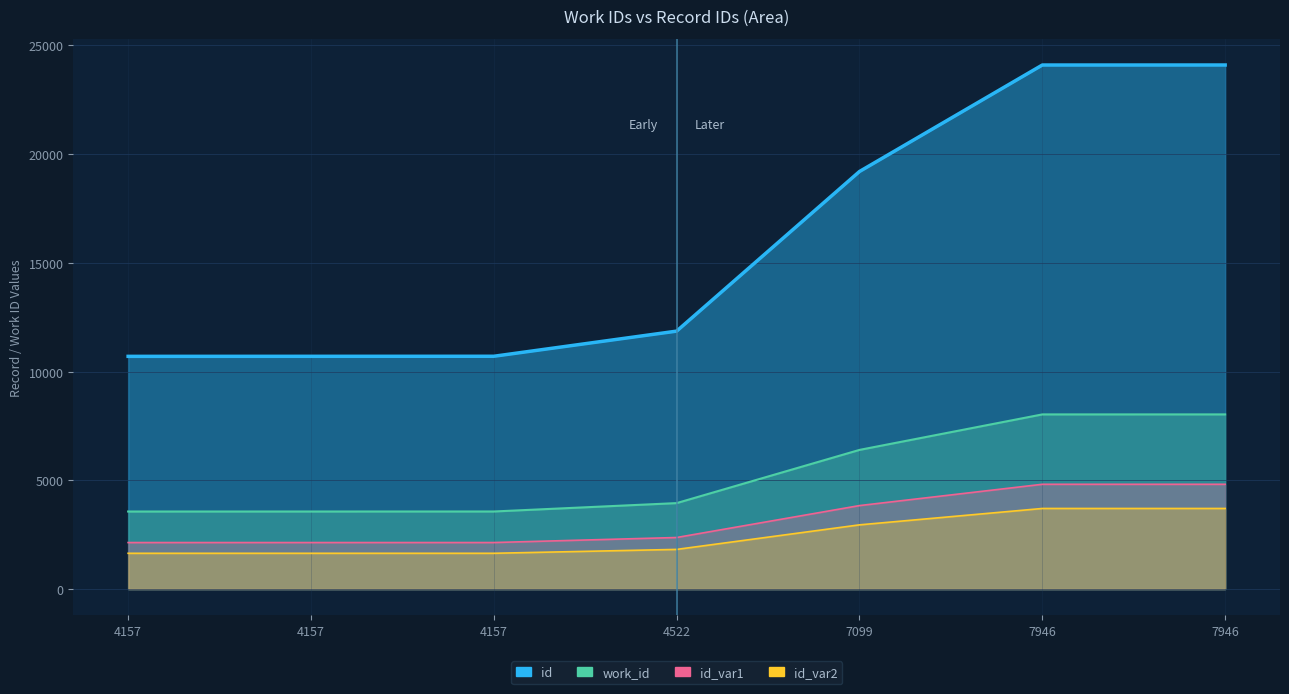

What is the minimum value shown in the chart?

1646.6